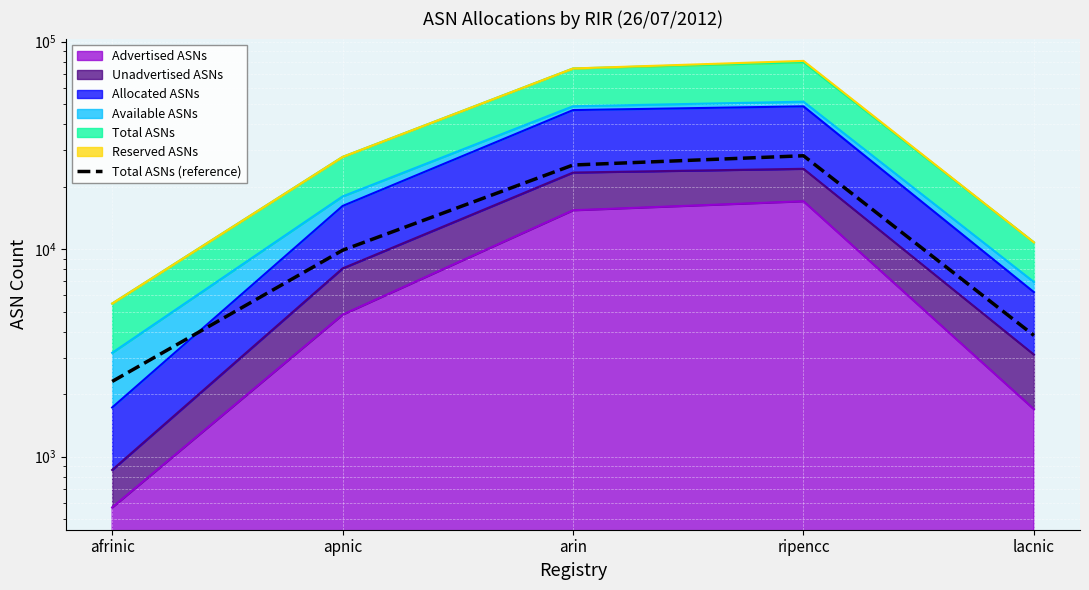

List the labels in order of value, smallest first.

afrinic, lacnic, apnic, arin, ripencc